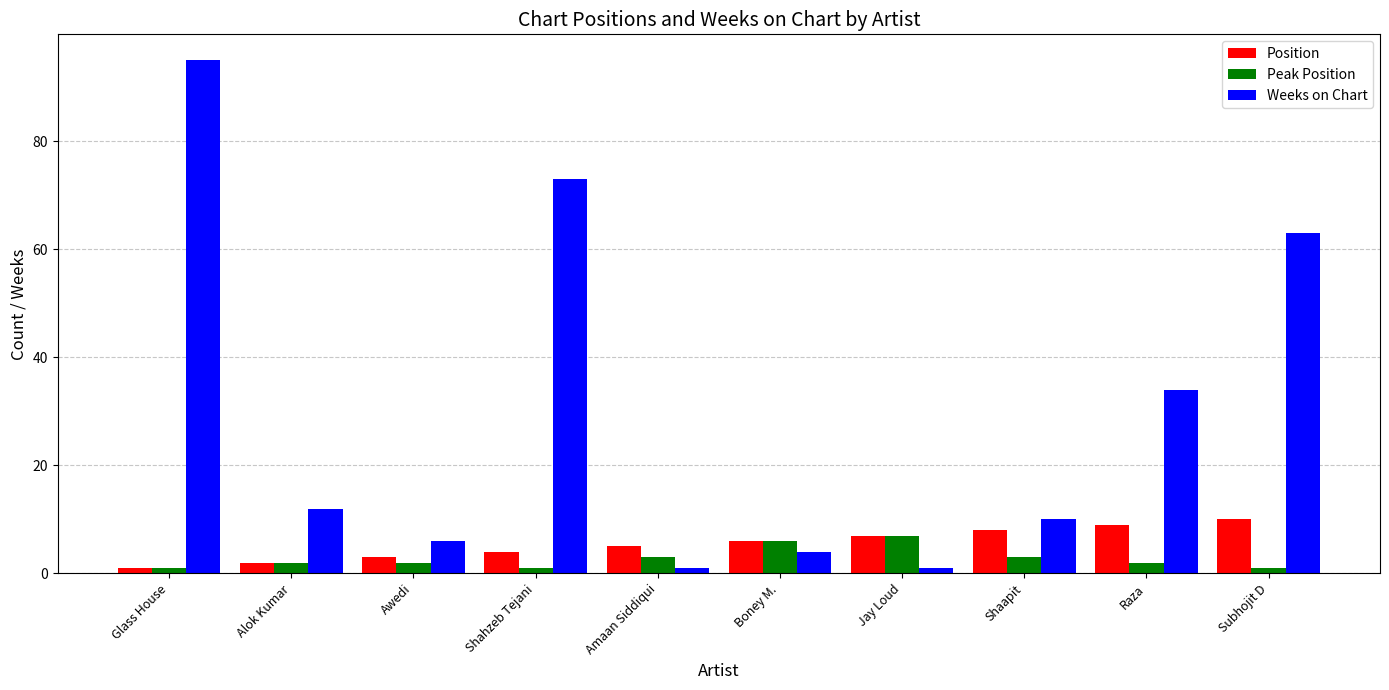

How many data points does each series have?

10